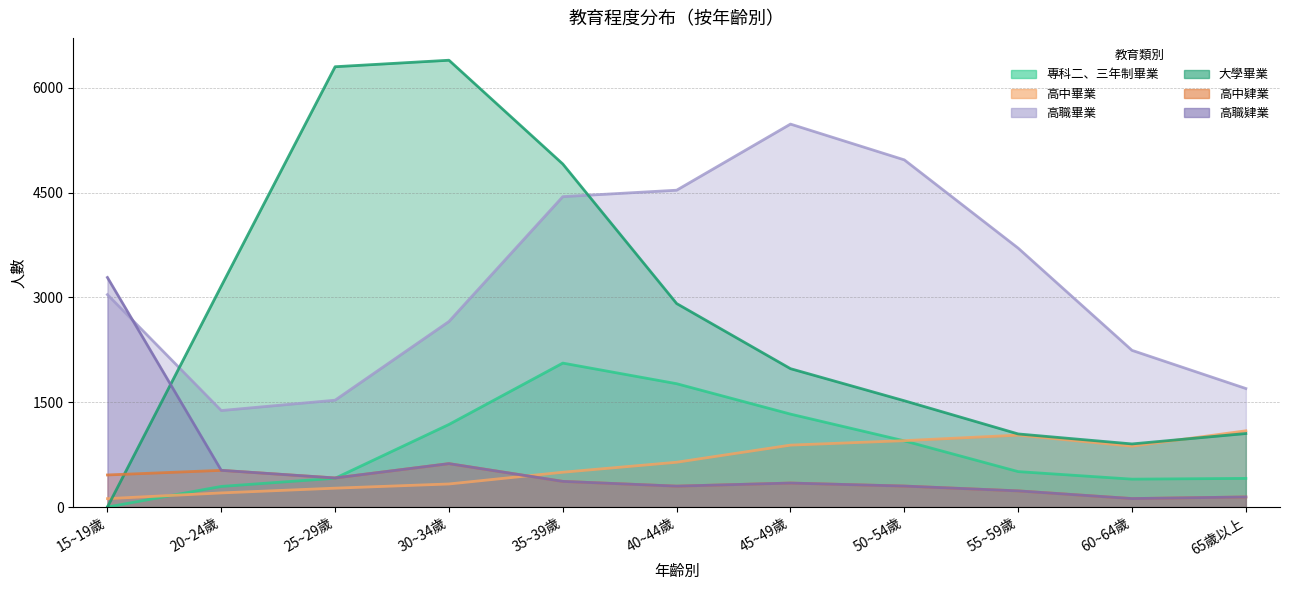

What is the total value across all series at 65歲以上?

4537